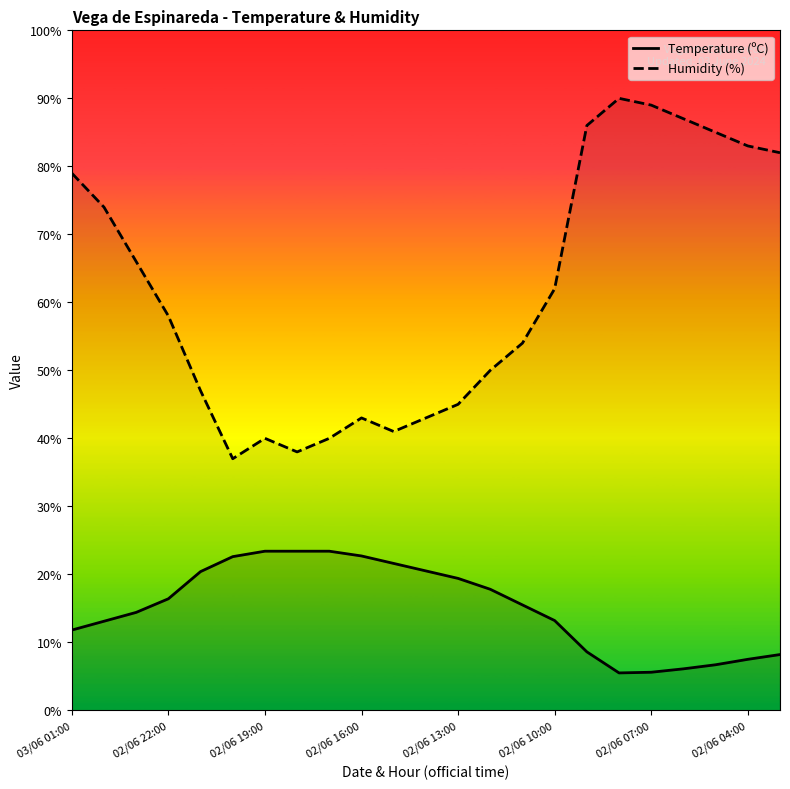

How many values in the Humidity (%) series are below 58?

11